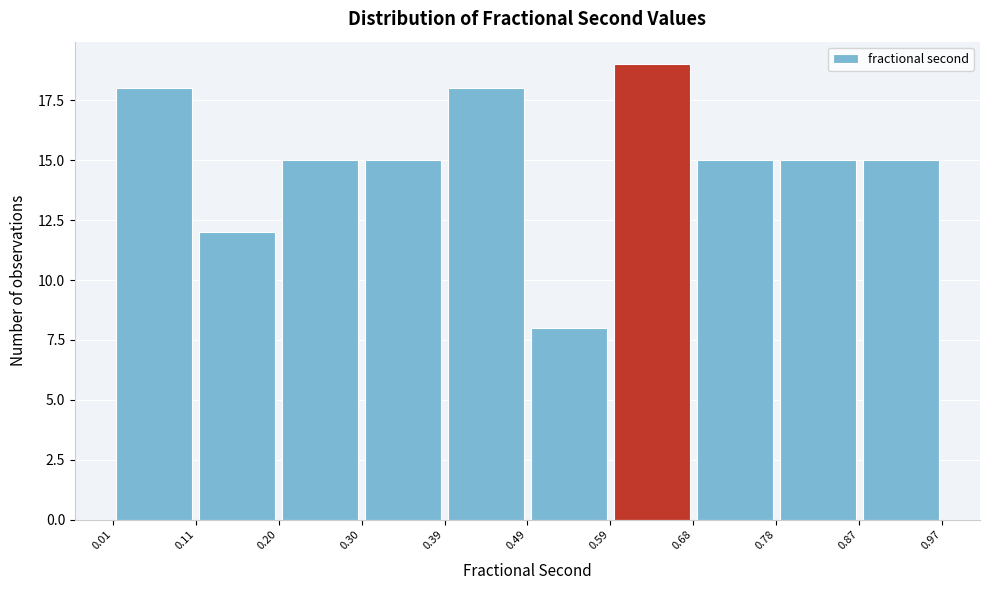

Over which range of the x-axis is the bar tallest?

0.59 to 0.68